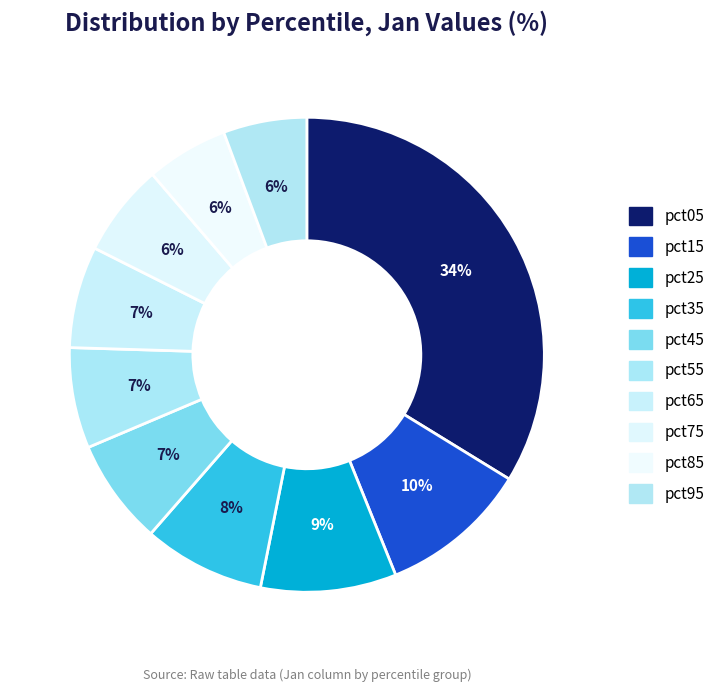

The pct95 slice represents 11% of the pie. True or false?

False